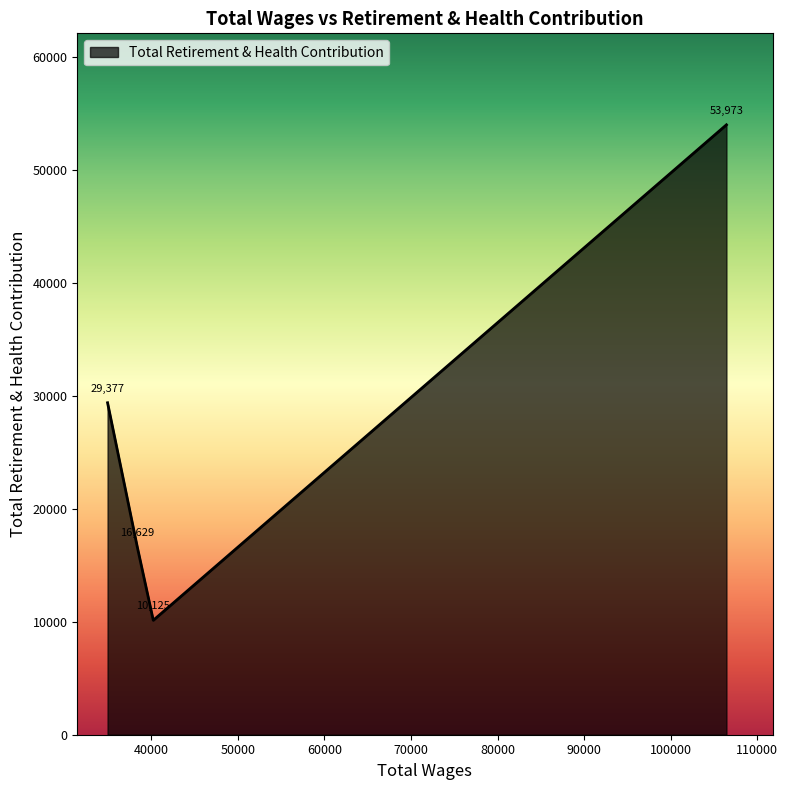

True or false: the data has more than 1 interior local peaks.

False